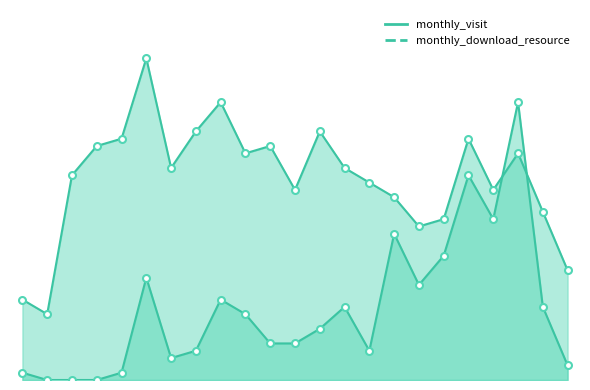

What is the total value across all series at 2023-12?

39